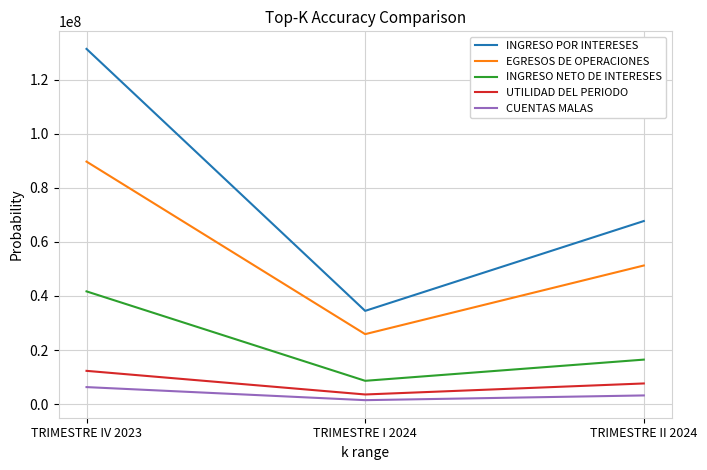

What is the maximum value shown in the chart?

131397690.9